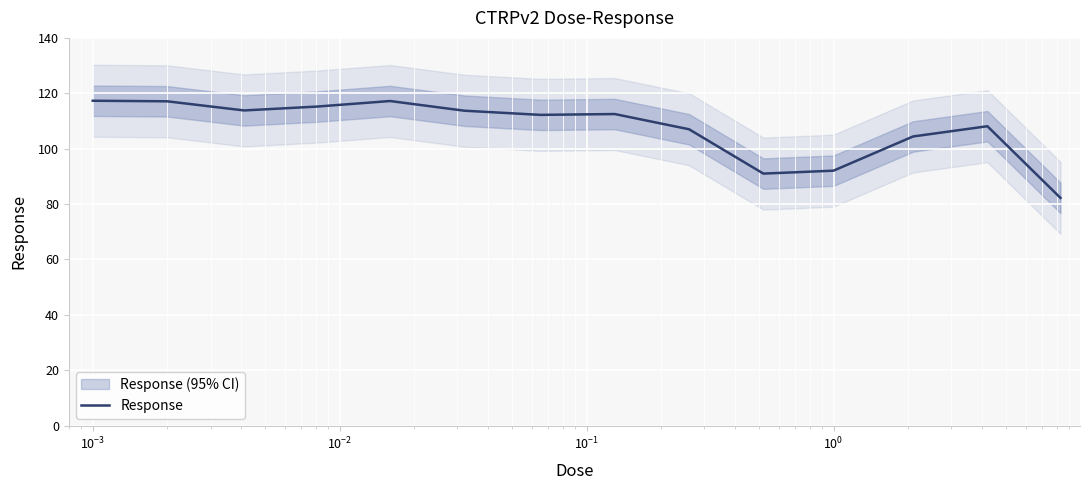

How many points are higher than both their immediate neighbors (excluding endpoints)?

3